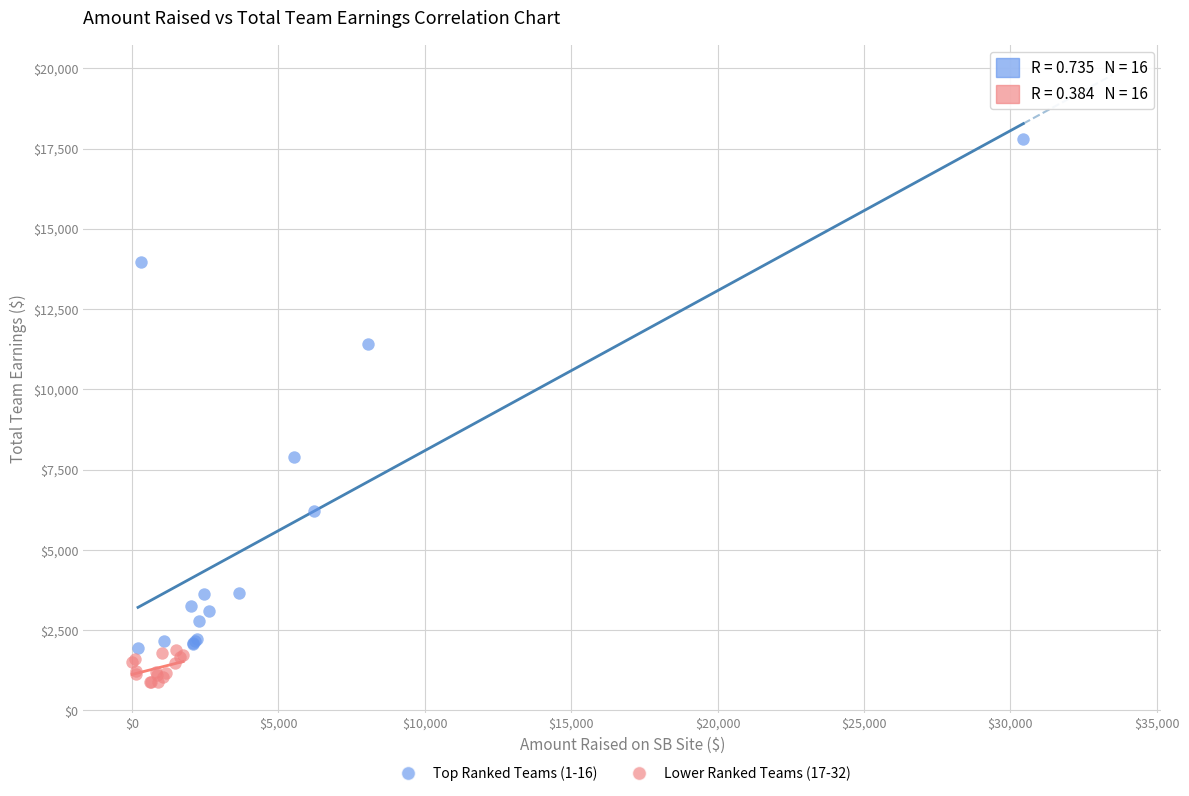

Which series has the widest spread of Y values?

Top Ranked Teams (1-16)